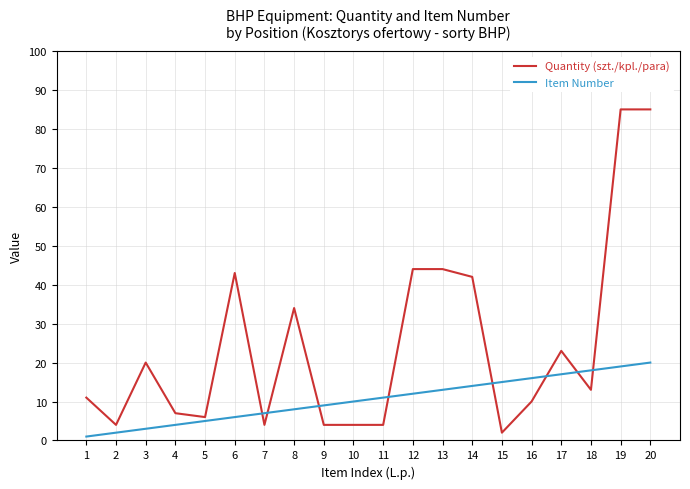

What is the maximum value for Quantity (szt./kpl./para)?

85